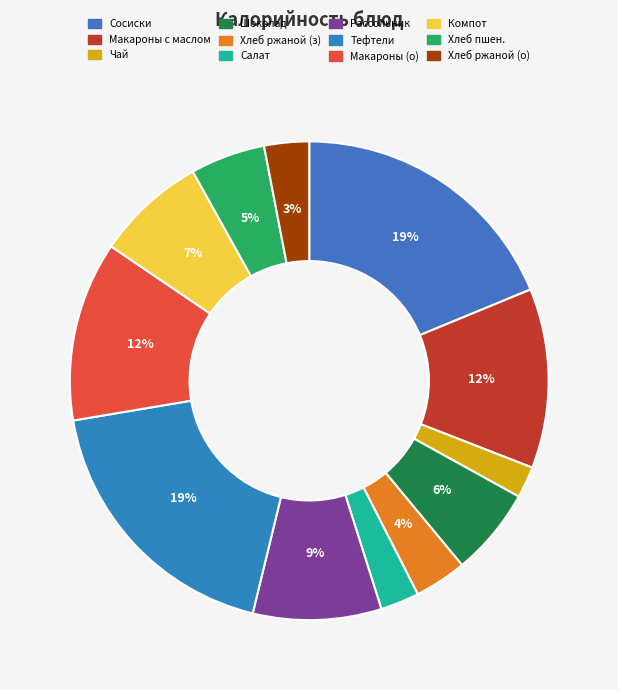

How much of the chart is everything except Шоколад?

94.1%